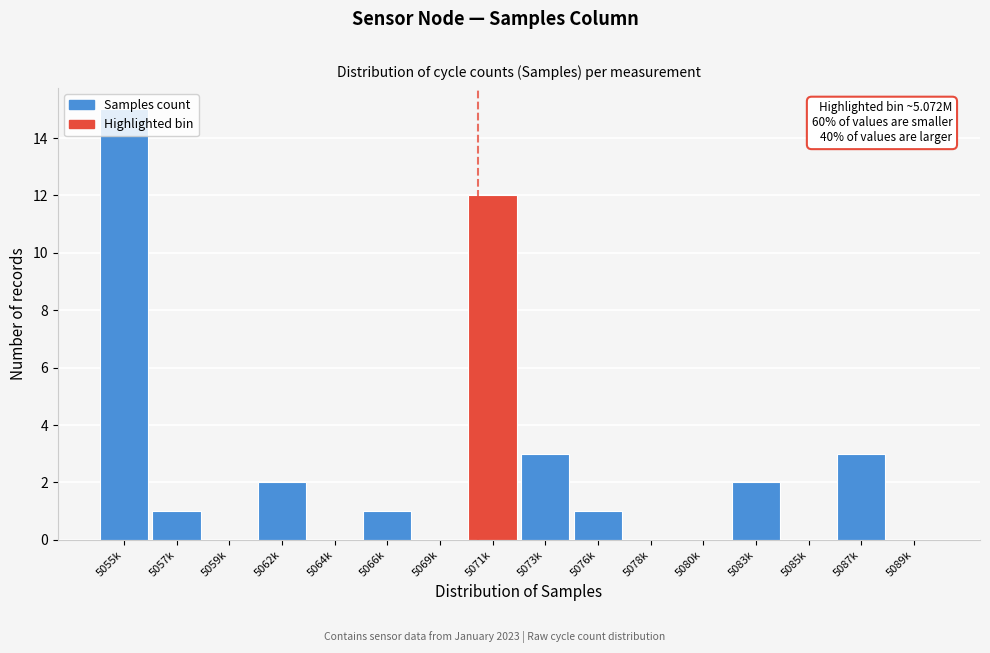

Which category has the highest value across all series?

5055k